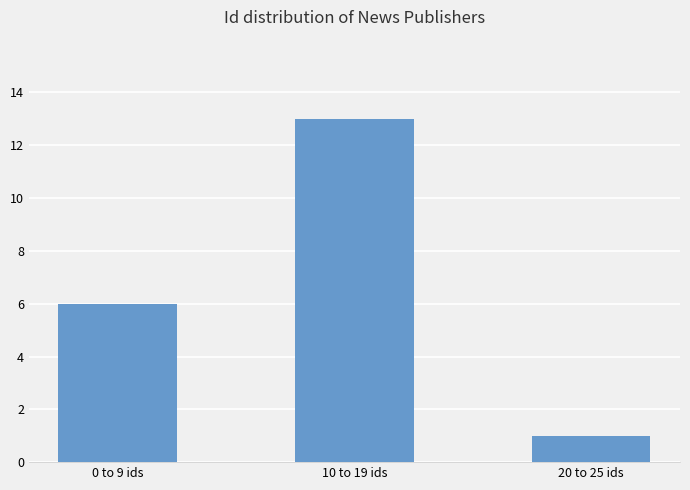

Does the chart contain stacked bars?

No